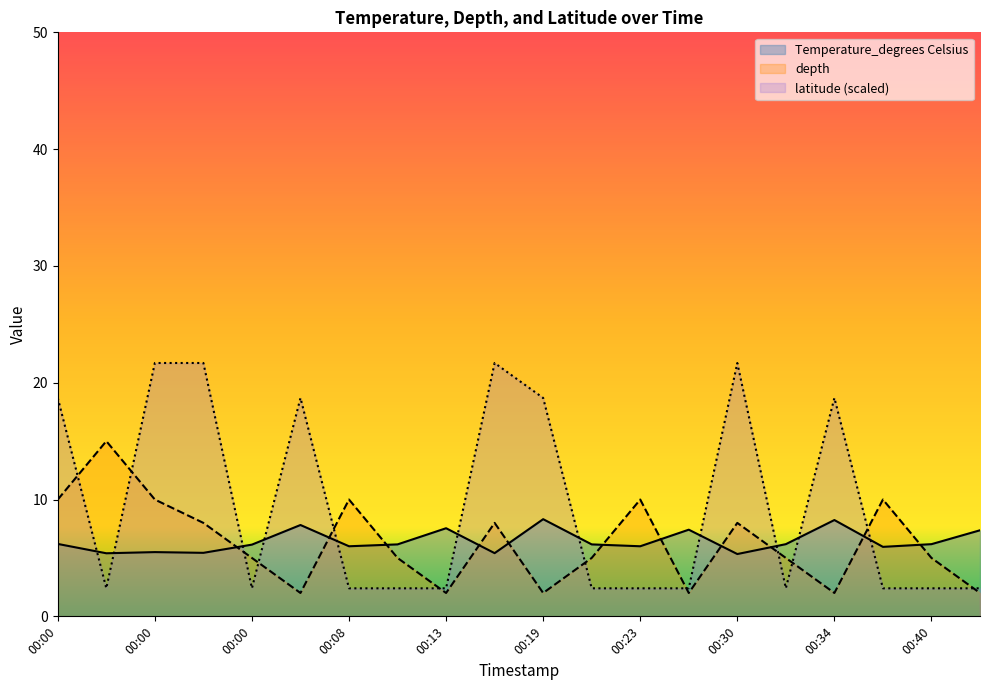

What is the greatest value displayed?

21.7